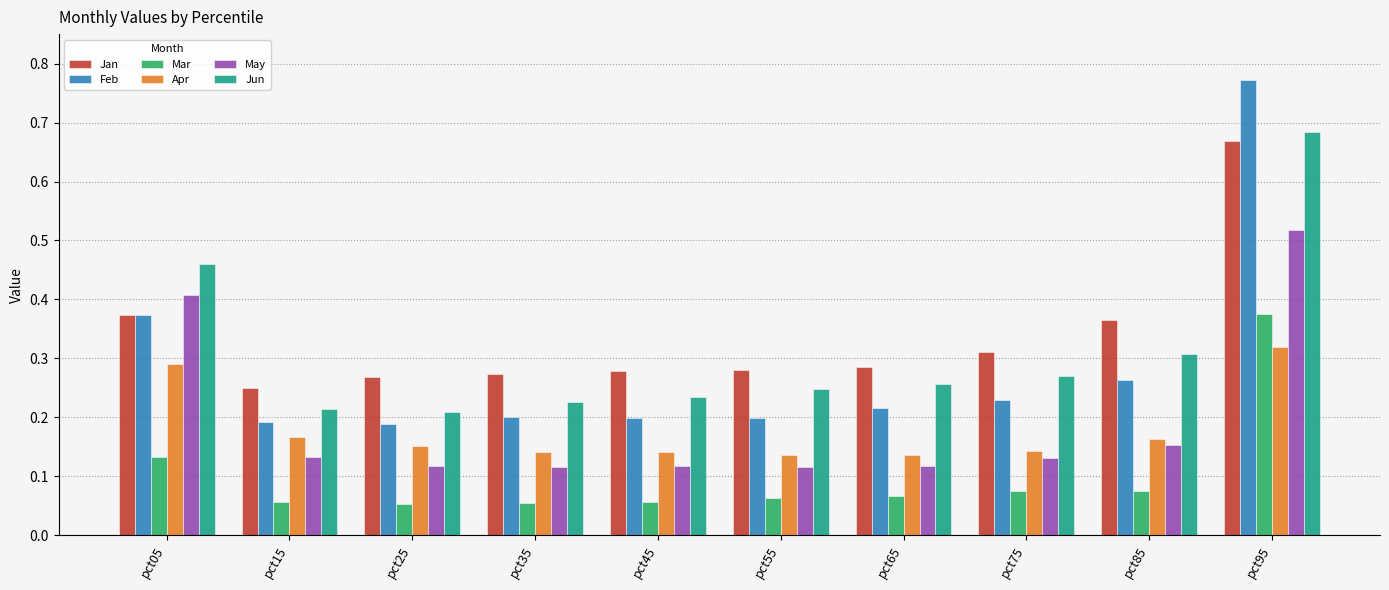

What is the total value across all series at pct25?

1.0